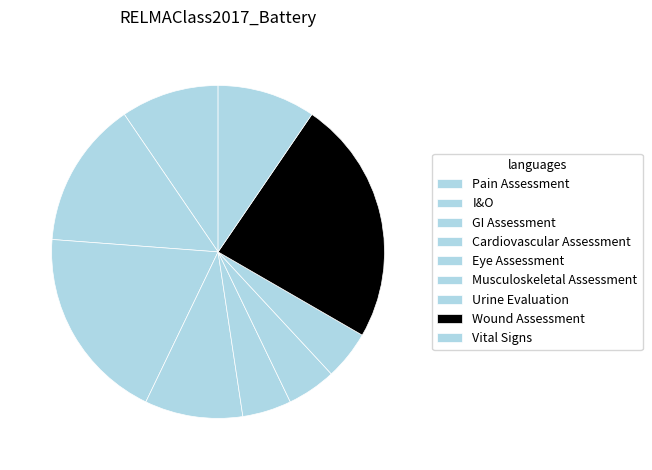

Count the number of slices in the pie.

9